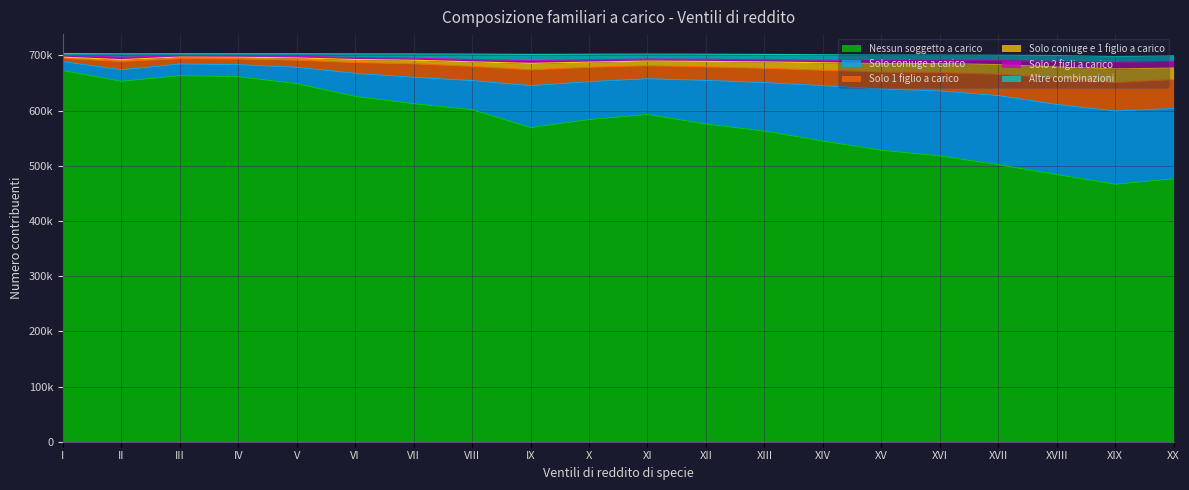

Rank the categories by Solo coniuge e 1 figlio a carico value from highest to lowest.

I, III, IV, V, II, VI, VII, XI, VIII, XII, X, XIII, IX, XIV, XV, XVI, XVII, XVIII, XX, XIX